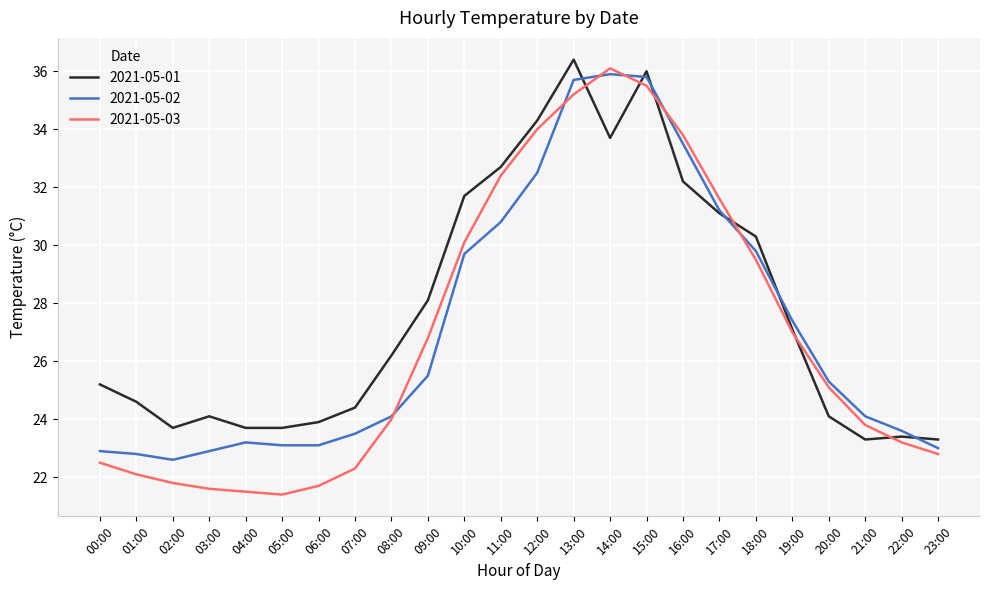

At which category does 2021-05-01 reach its first local peak?

03:00